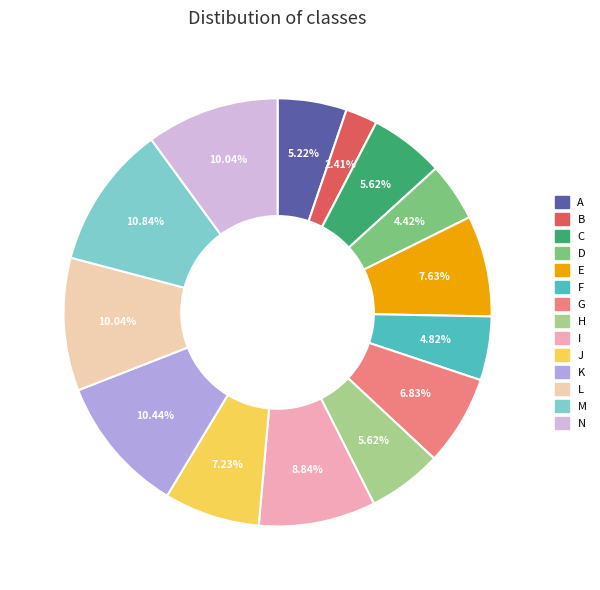

Do G and A together represent more than half of the pie?

No